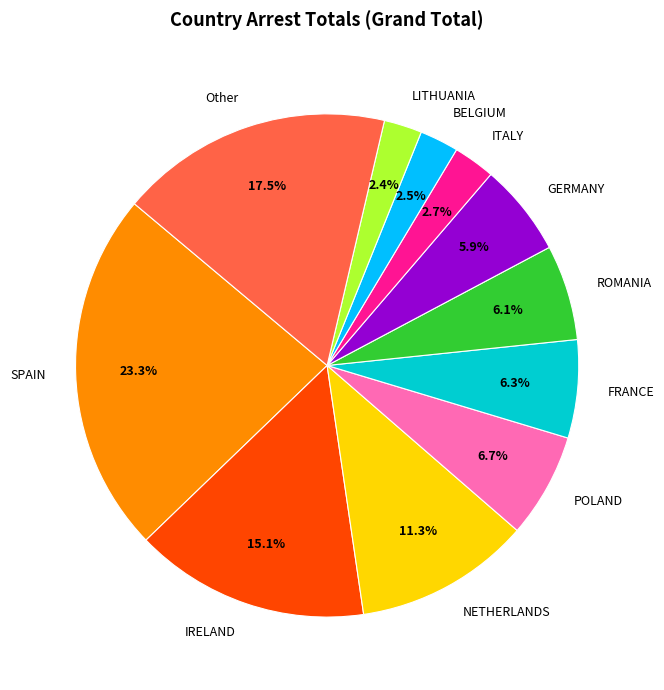

Which has a higher value, NETHERLANDS or ROMANIA?

NETHERLANDS